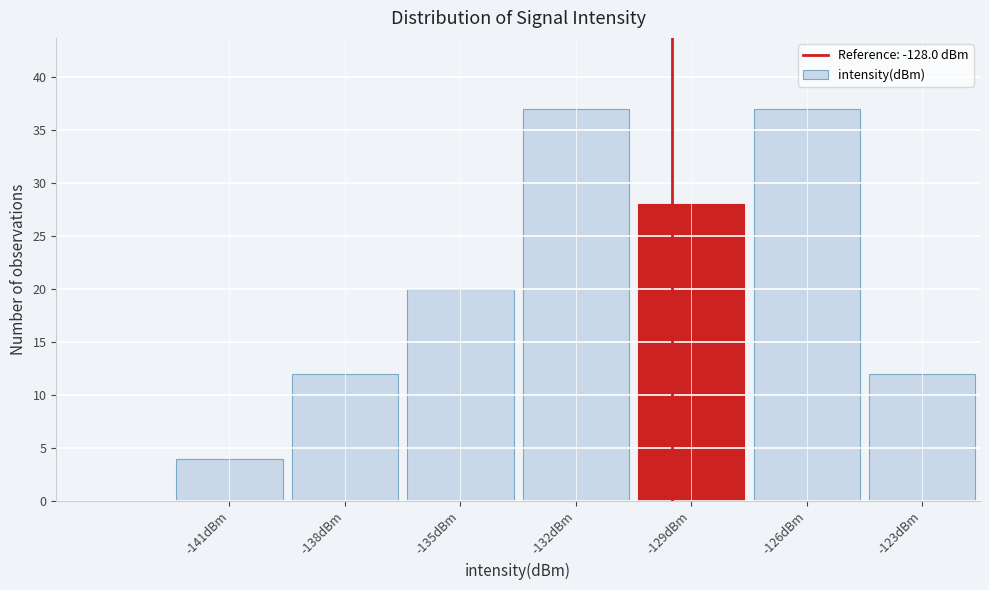

Reading left to right, extract all data points from this chart.

4	12	20	37	28	37	12